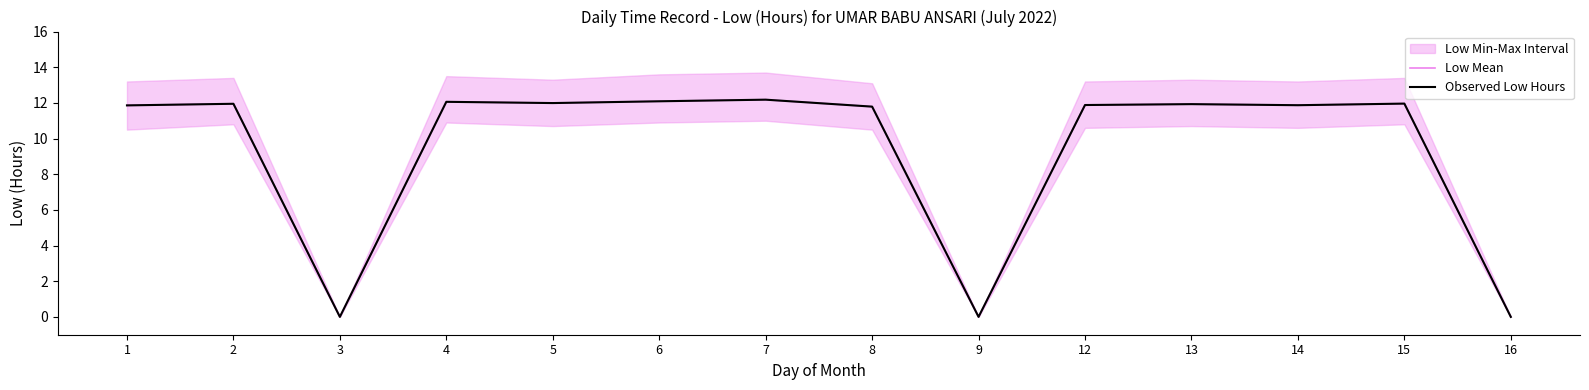

Where is the first local maximum for Observed Low Hours?

2